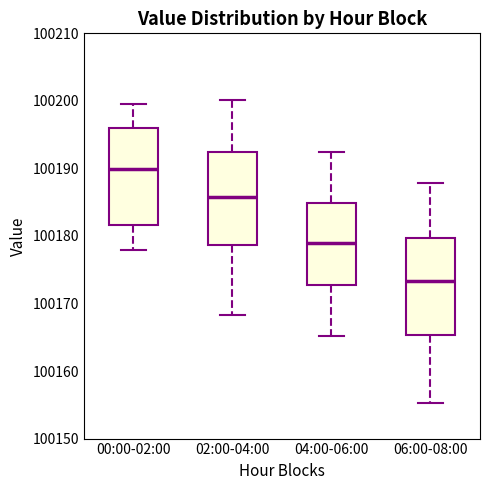

Reading left to right, read every box against the y-axis: the position of its median line, the range the box covers, and the ends of its whiskers. The values are not printed on the chart, so give them approximately, as read against the axis.

00:00-02:00: median 100190, box 100182 to 100196, whiskers 100178 to 100199
02:00-04:00: median 100186, box 100179 to 100192, whiskers 100168 to 100200
04:00-06:00: median 100179, box 100173 to 100185, whiskers 100165 to 100192
06:00-08:00: median 100173, box 100165 to 100180, whiskers 100155 to 100188